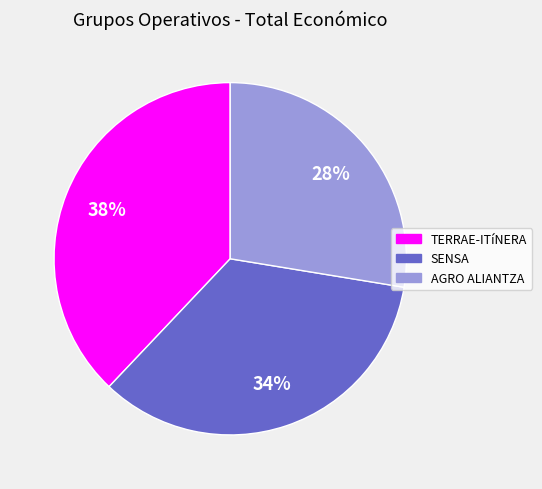

What is the ratio of the value at AGRO ALIANTZA to the value at SENSA?

0.8